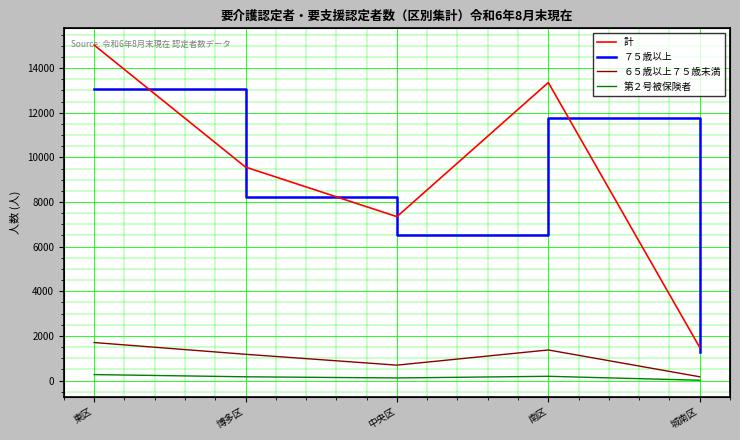

What is the sum of the 第２号被保険者 values at 中央区 and 東区?

391